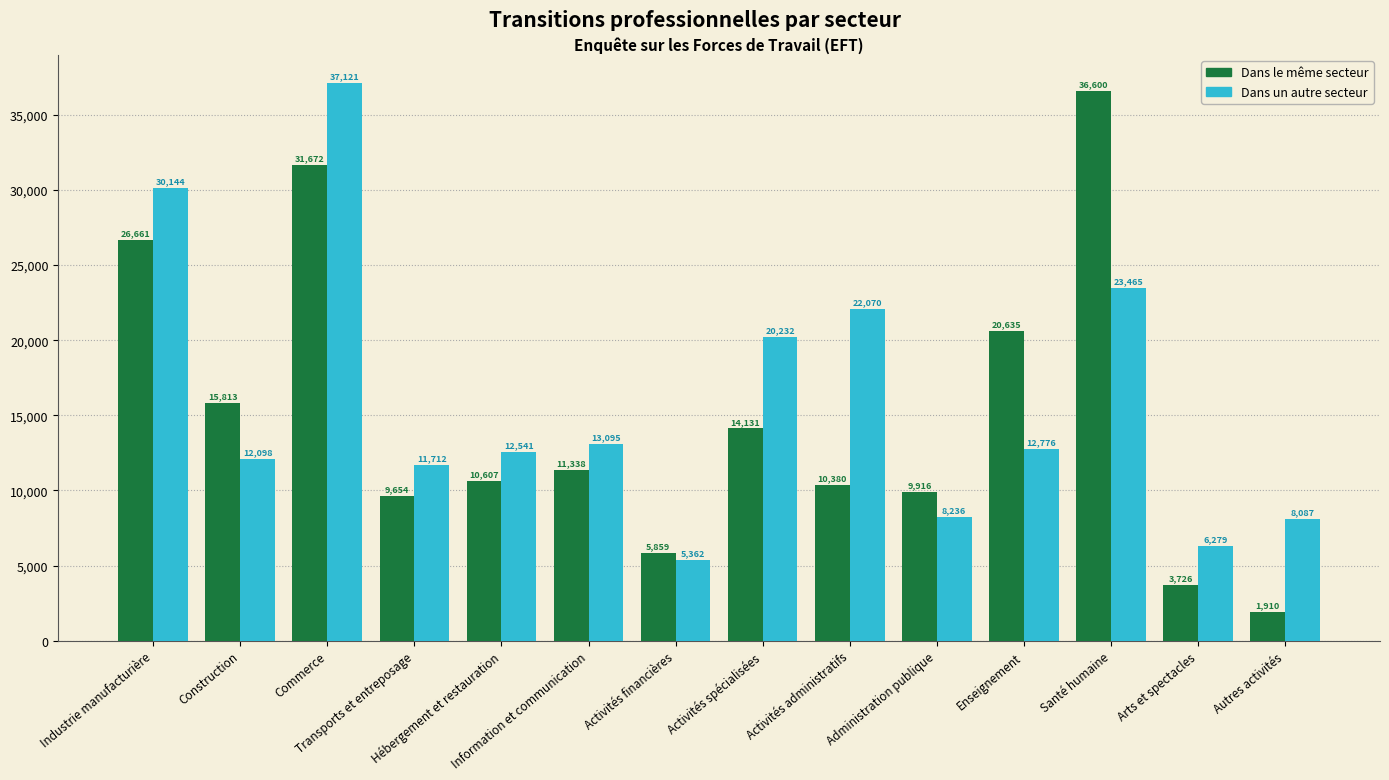

What is the difference between the maximum and minimum values in the Dans le même secteur series?

34690